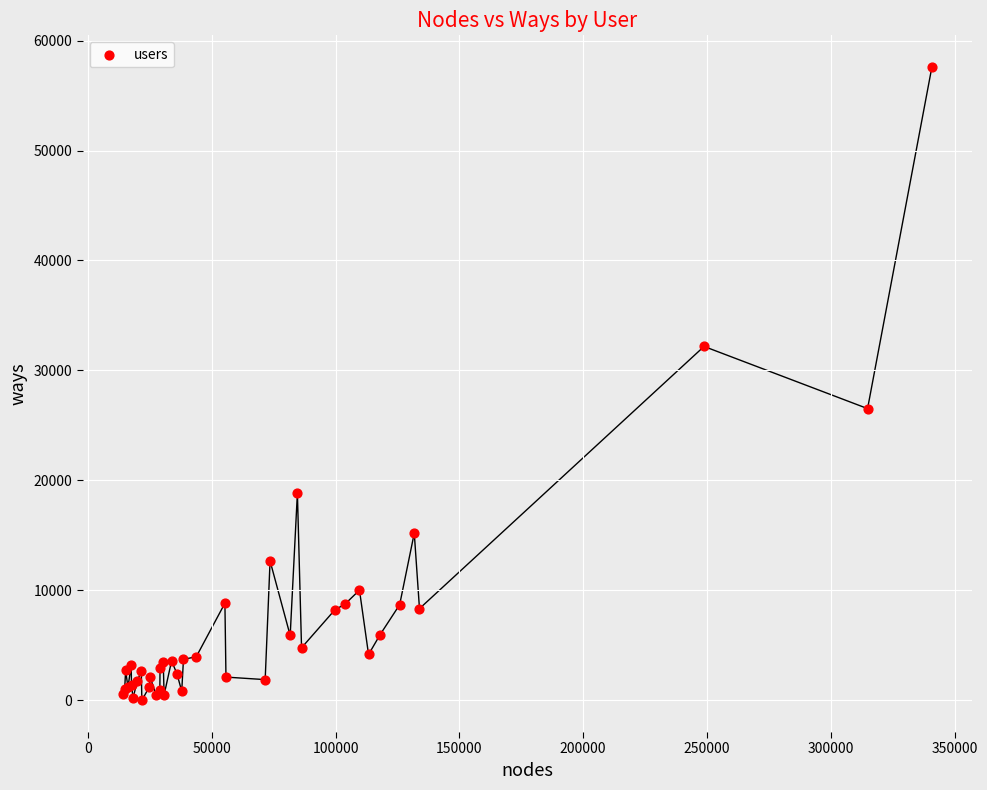

What Y value in the scatter plot is closest to 28797?

26532